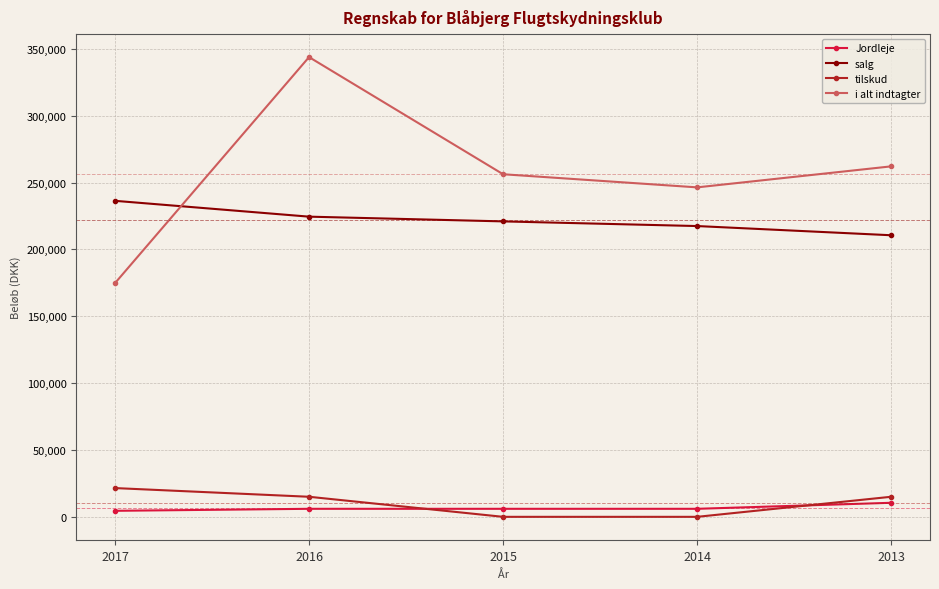

At which category is the sum across all series the highest?

2016